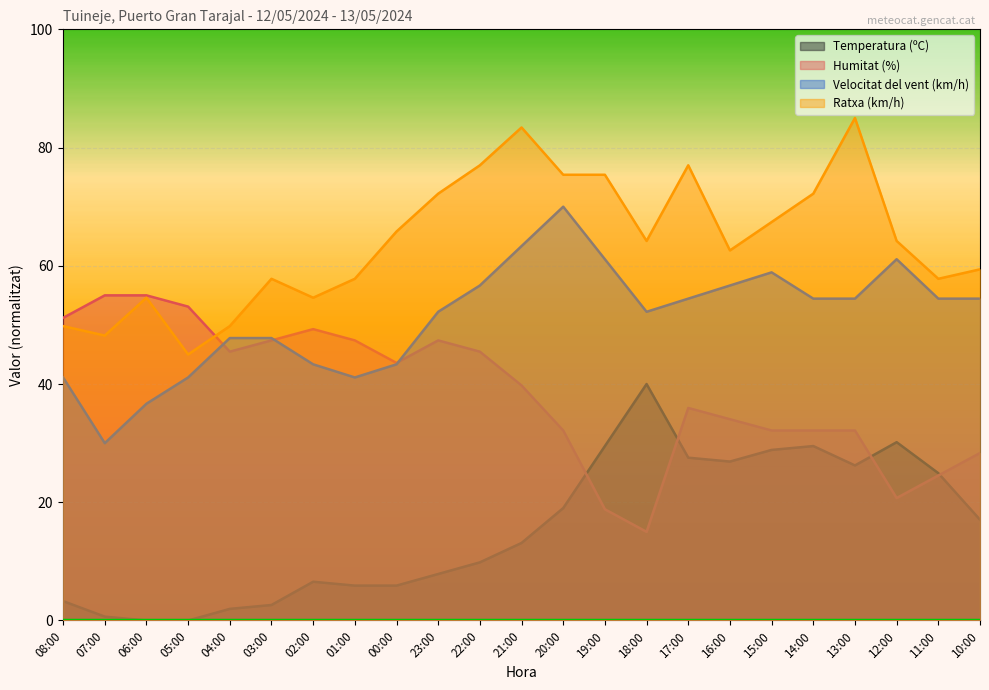

At which label is Temperatura (ºC) closest to 19?

20:00